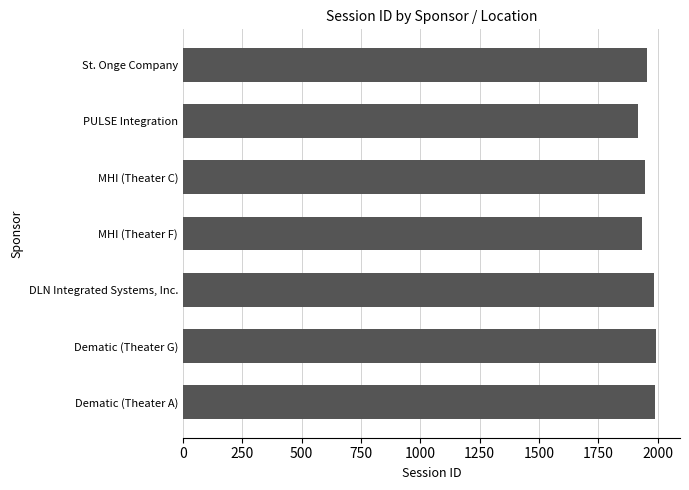

List the labels in order of value, smallest first.

PULSE Integration, MHI (Theater F), MHI (Theater C), St. Onge Company, DLN Integrated Systems, Inc., Dematic (Theater A), Dematic (Theater G)